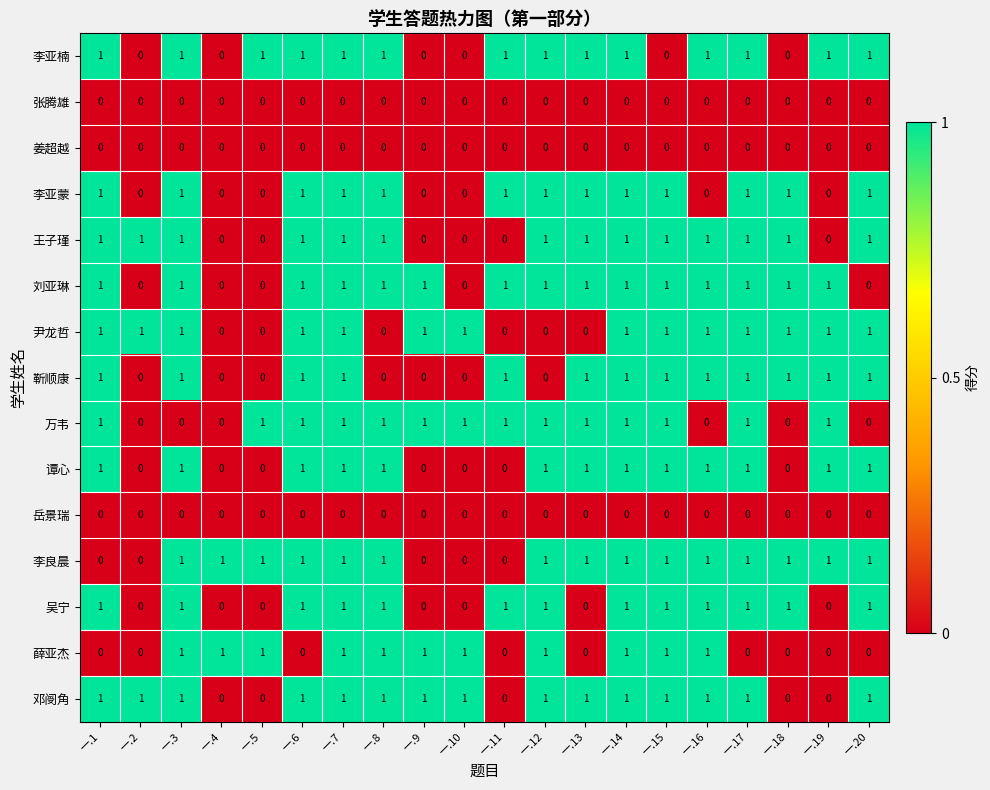

What is the total value across all series at 一.16?

10